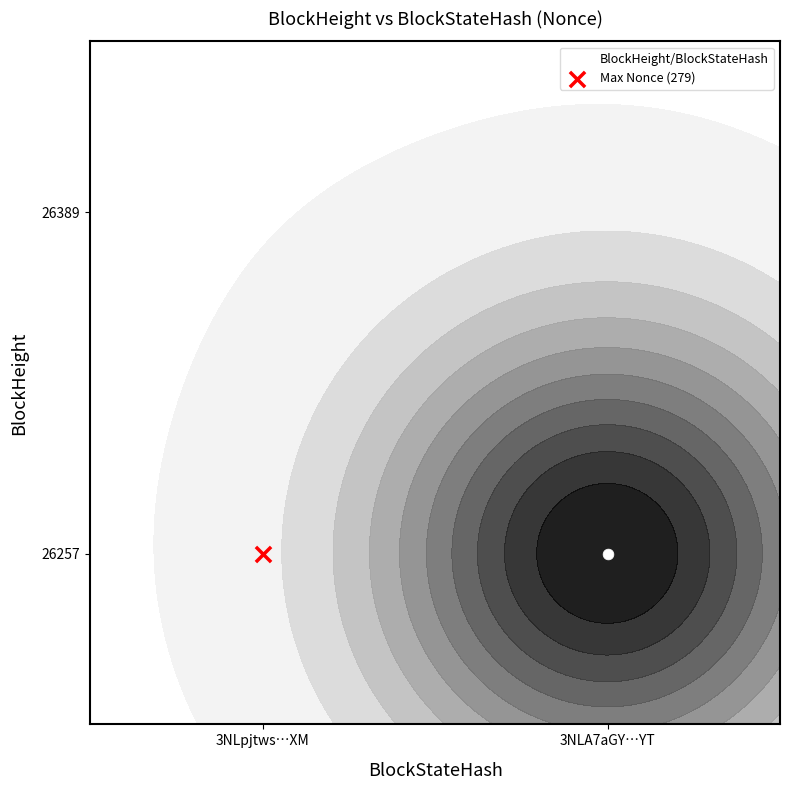

List the labels in order of value, largest first.

3NLpjtws…XM, 3NLA7aGY…YT